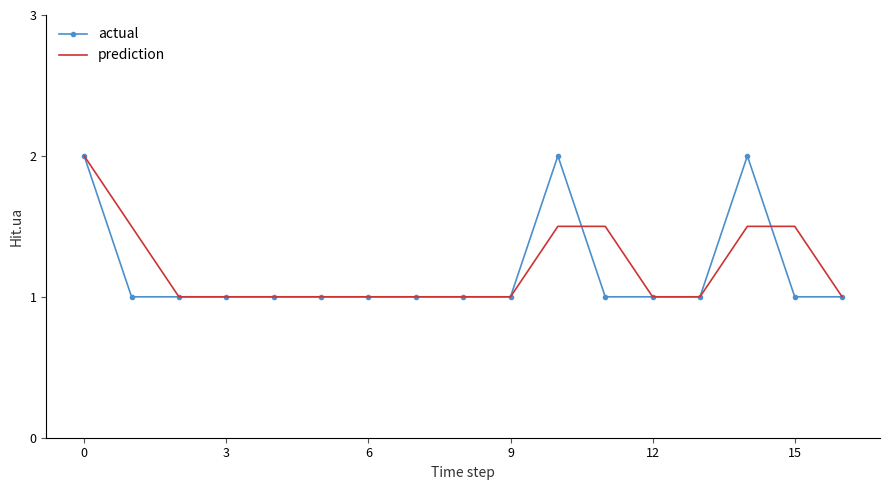

What is the maximum value shown in the chart?

2.0